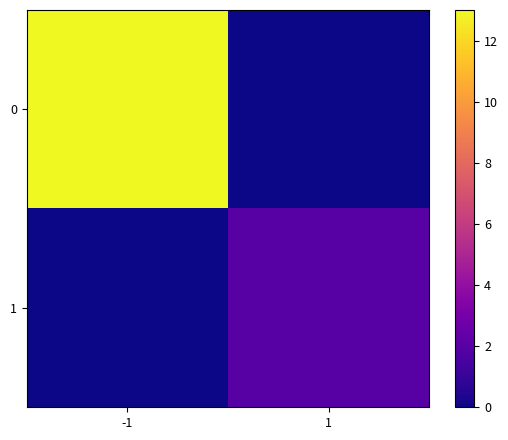

Between 1 and -1, which is larger?

-1